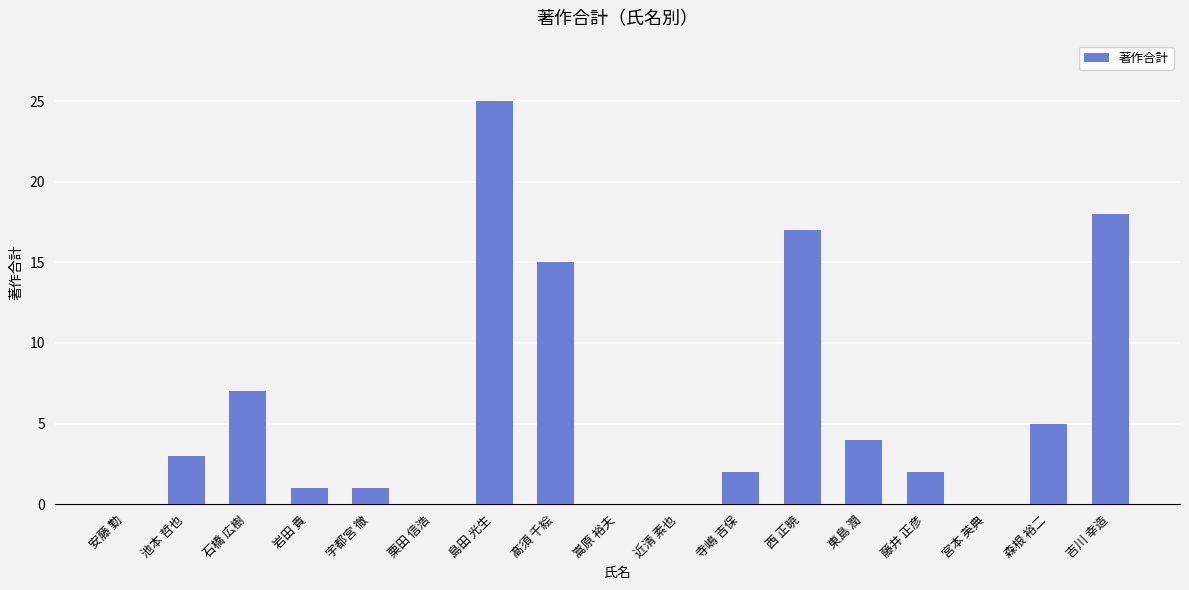

Is it true that the value at 宮本 英典 is 10?

False